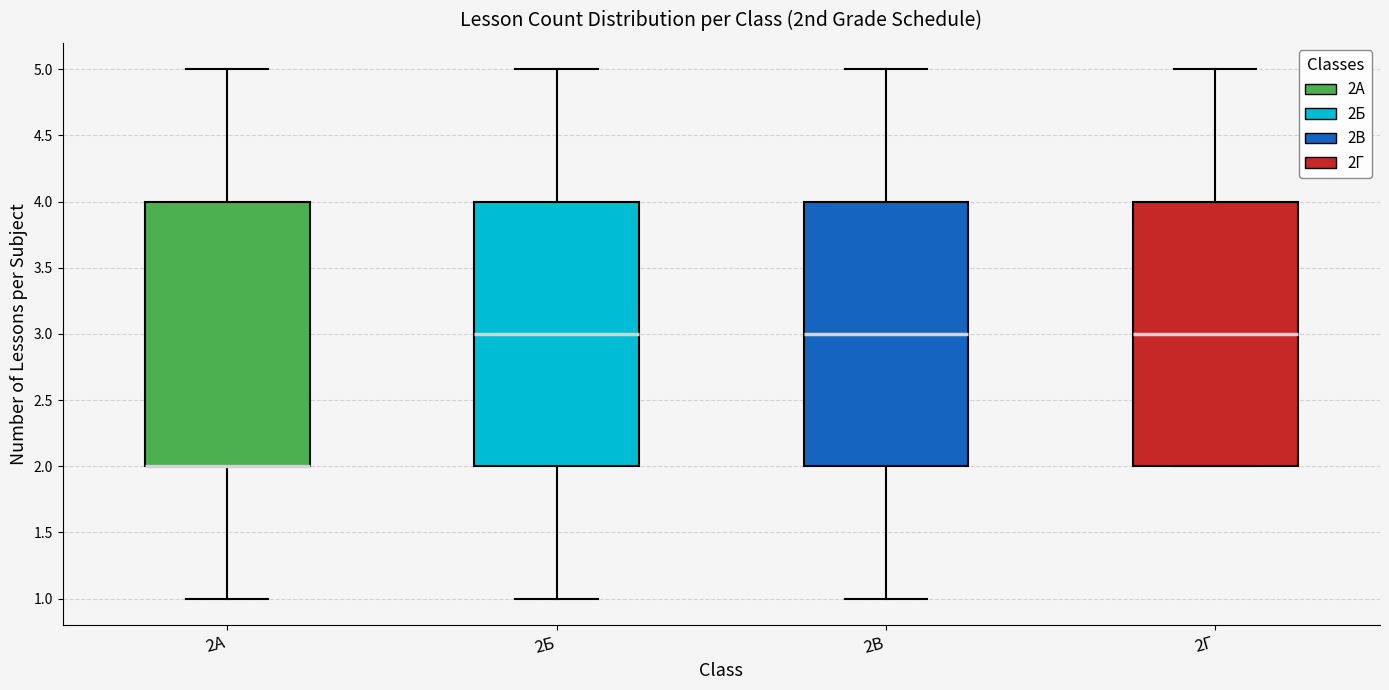

Reading left to right, read every box against the y-axis: the position of its median line, the range the box covers, and the ends of its whiskers. The values are not printed on the chart, so give them approximately, as read against the axis.

2А: median 2 (drawn on the box's lower edge), box 2 to 4, whiskers 1 to 5
2Б: median 3, box 2 to 4, whiskers 1 to 5
2В: median 3, box 2 to 4, whiskers 1 to 5
2Г: median 3, box 2 to 4, whiskers 2 to 5